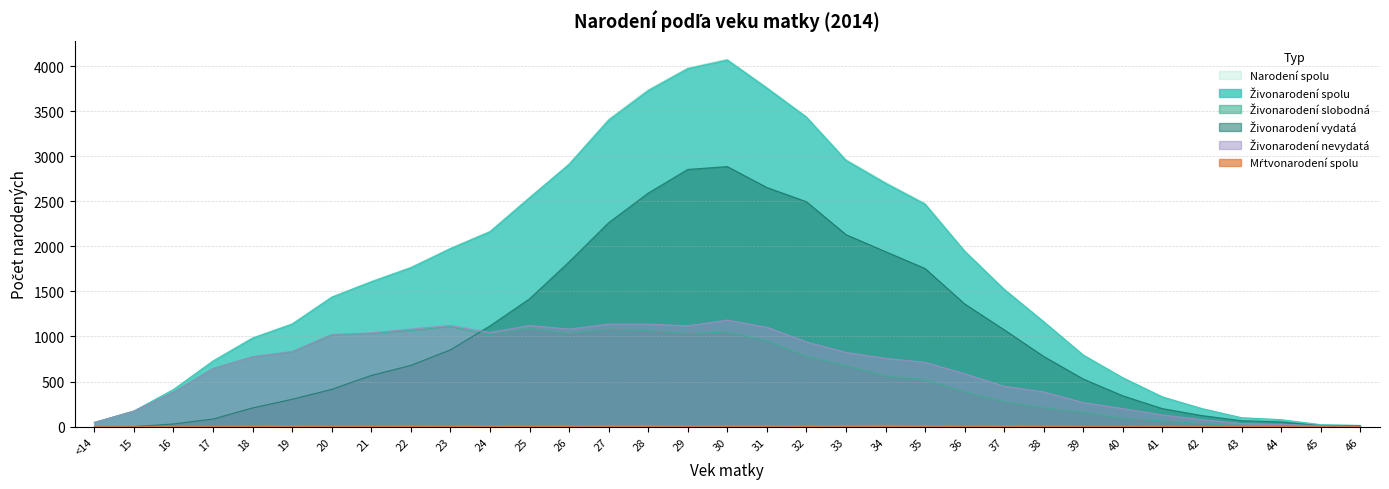

Read the Mŕtvonarodení spolu value at 34.

13